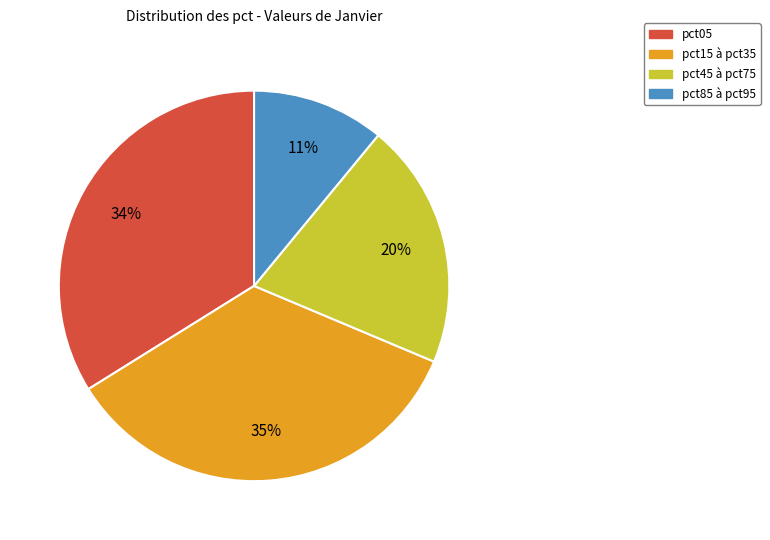

Does any single category account for the majority?

No